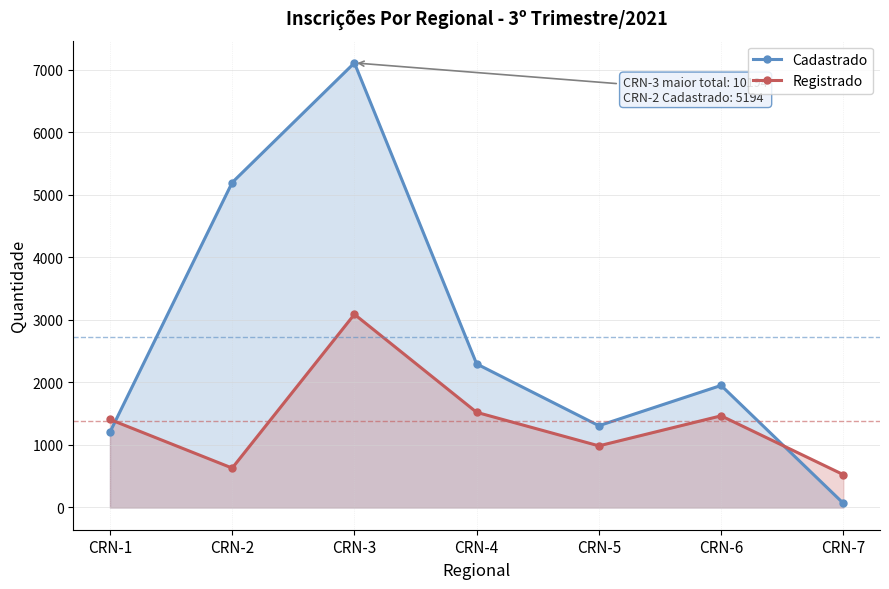

List the series in order of their peak value, lowest first.

Registrado, Cadastrado